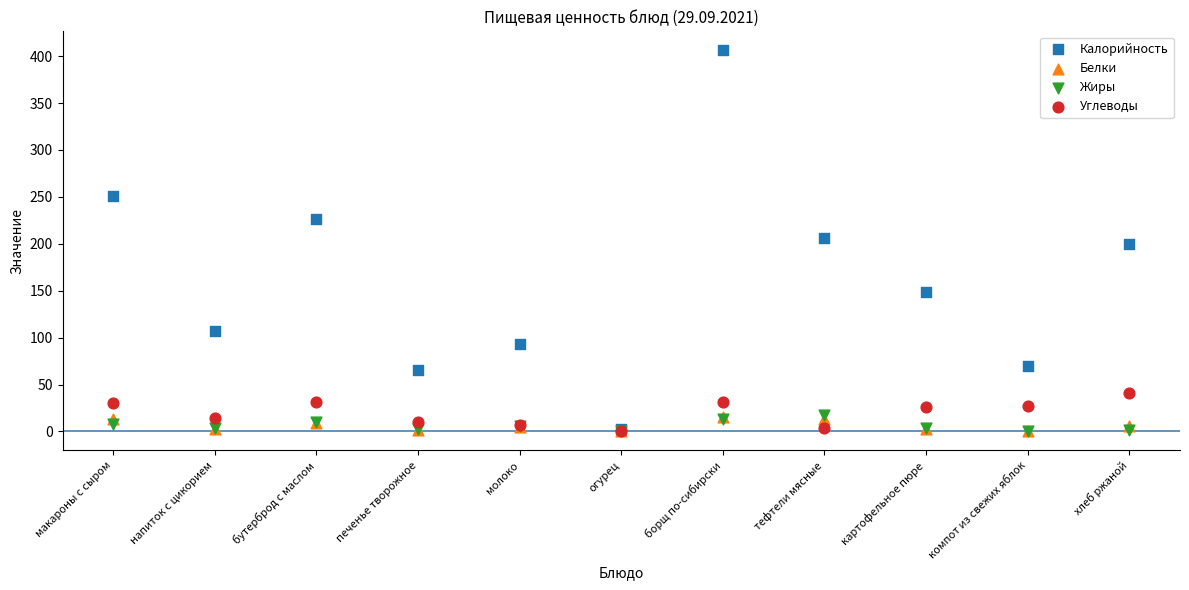

What are all the series names shown in the legend?

Калорийность, Белки, Жиры, Углеводы